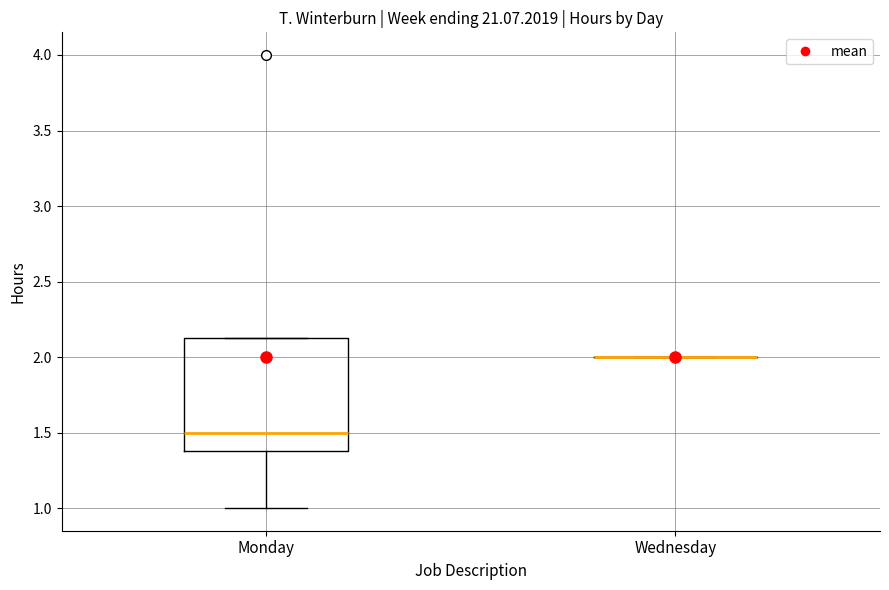

Reading left to right, transcribe this box plot: for each box, give where its median line is, the range the box spans, and where its two whiskers end, as read against the y-axis. The values are not printed on the chart, so give them approximately, as read against the axis.

Monday: median 1.50, box 1.40 to 2.15, whiskers 1.00 to 2.15
Wednesday: box collapsed to a line at 2.00, whiskers 2.00 to 2.00